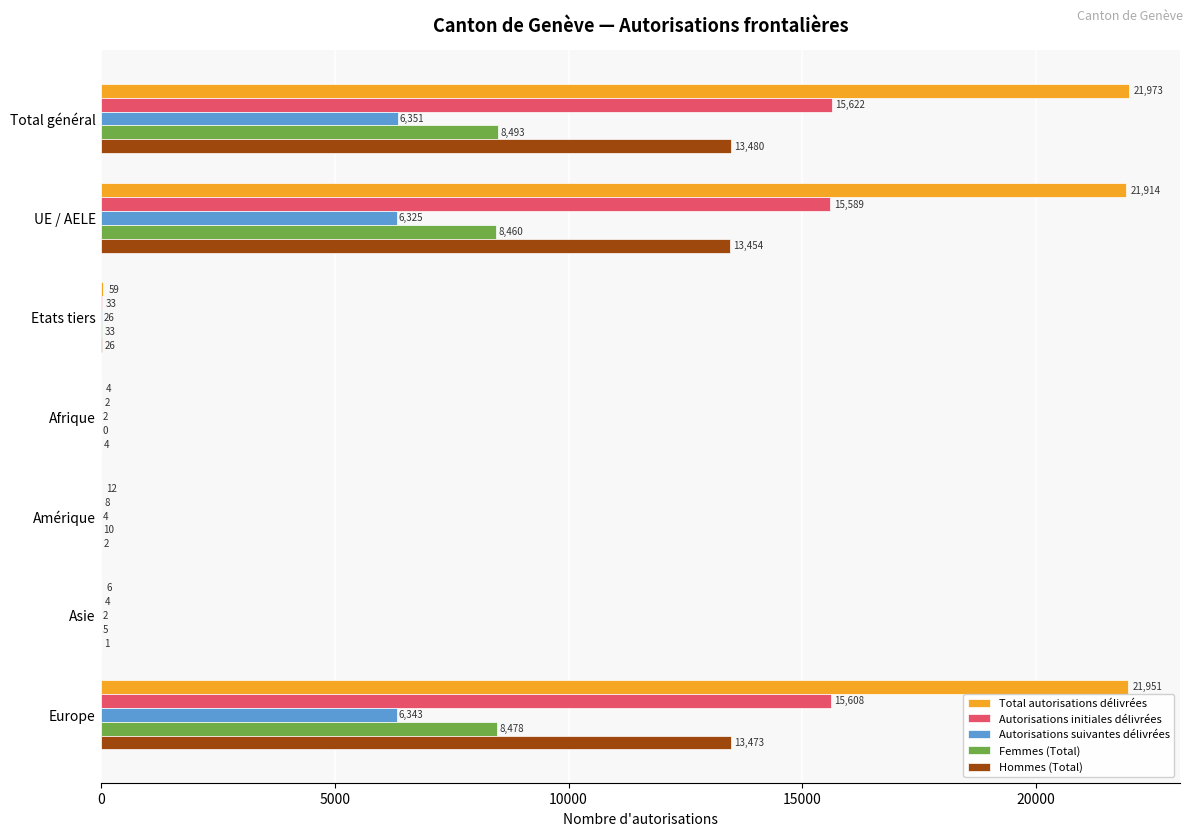

Count the number of data series in this chart.

5